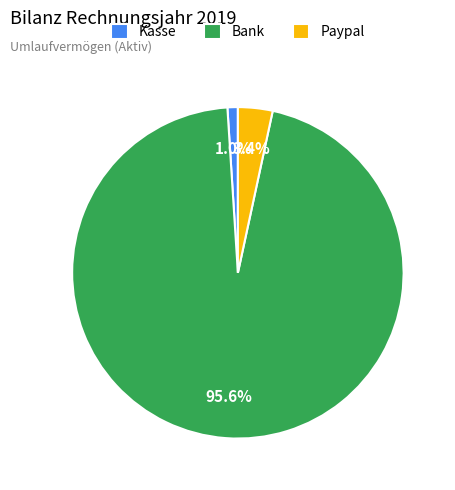

Do Bank and Kasse together represent more than half of the pie?

Yes